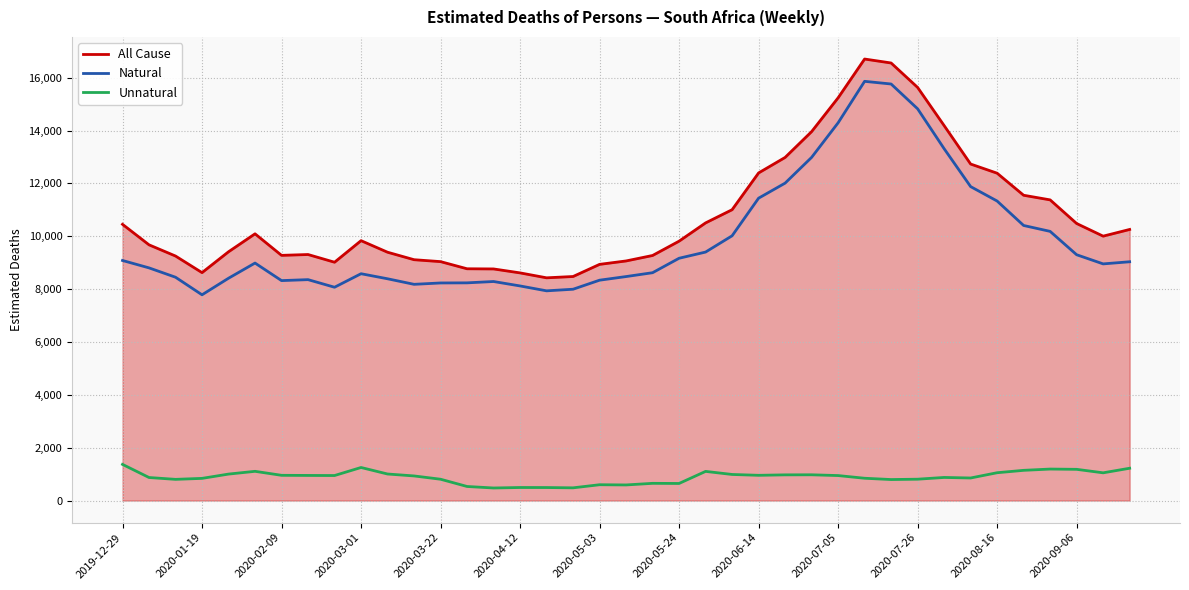

What is the maximum value for Unnatural?

1368.9